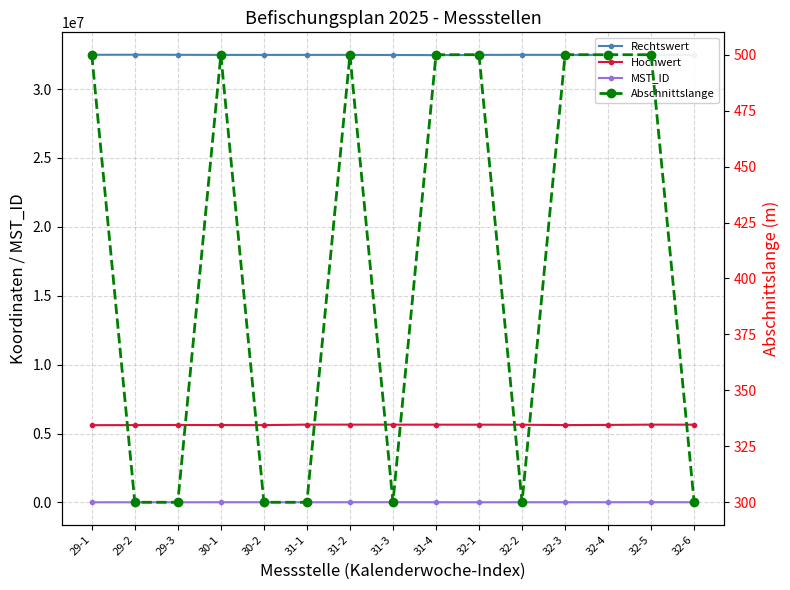

True or false: Rechtswert has more than 2 interior local peaks.

True